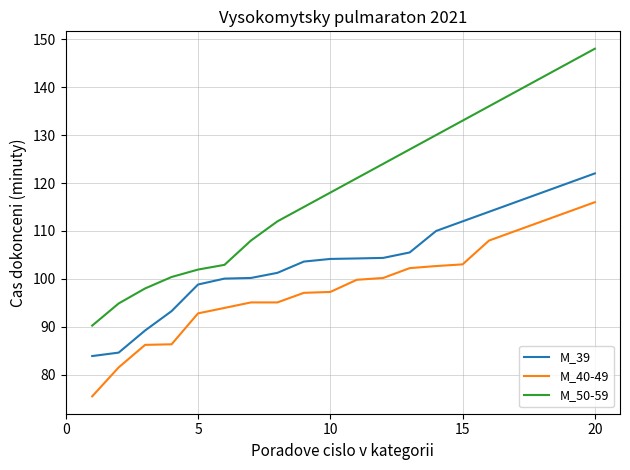

Which series has the largest total across all categories?

M_50-59